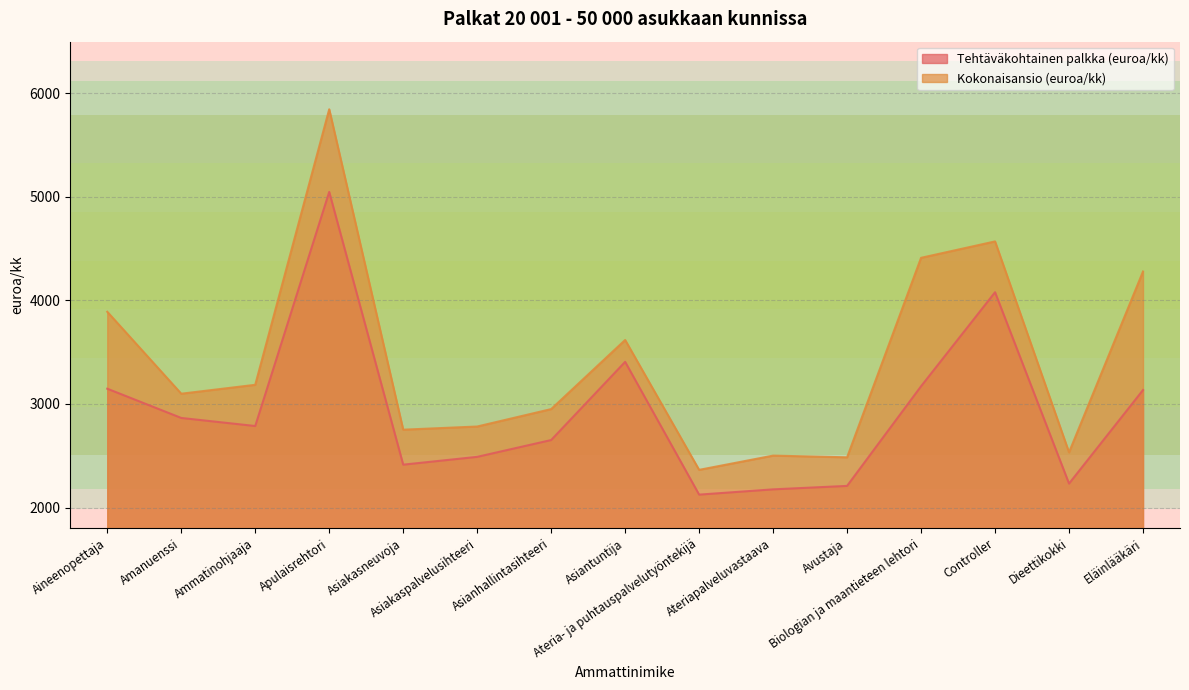

True or false: Kokonaisansio (euroa/kk) and Tehtäväkohtainen palkka (euroa/kk) intersect in this chart.

False